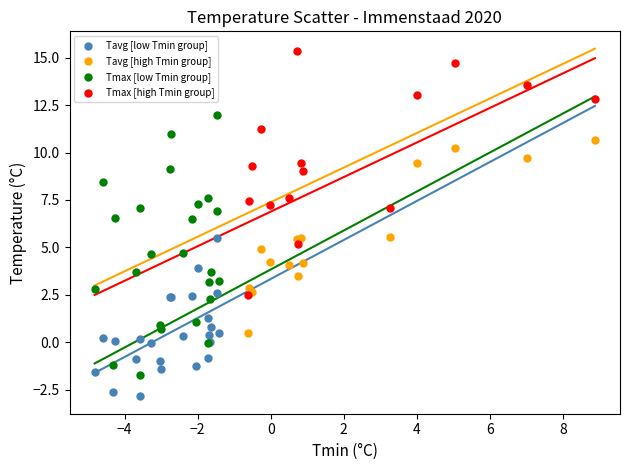

Which series reaches the minimum Y coordinate?

Tavg [low Tmin group]